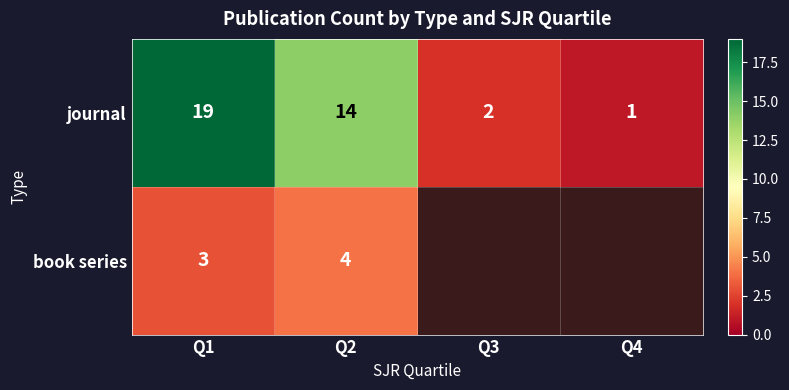

How many categories are shown in the chart?

4